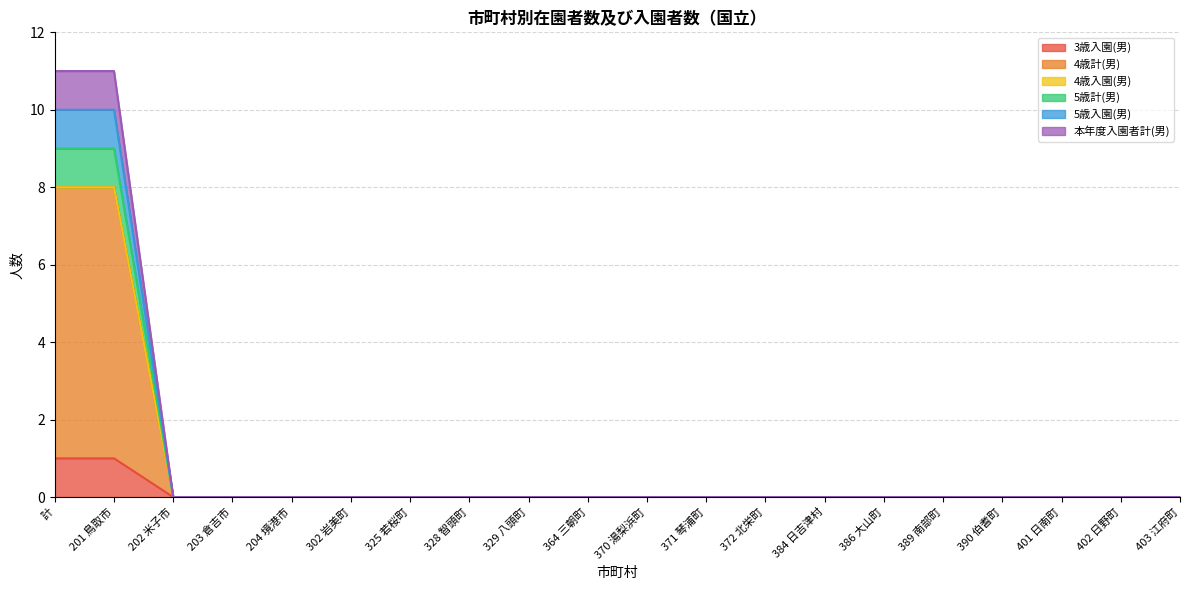

At which category is the sum across all series the highest?

計